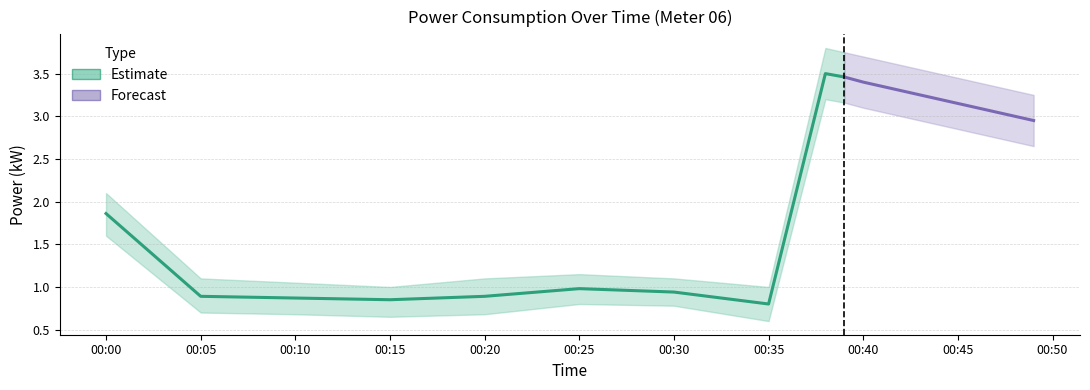

In power_upper, how many points are higher than both neighbors (excluding endpoints)?

2